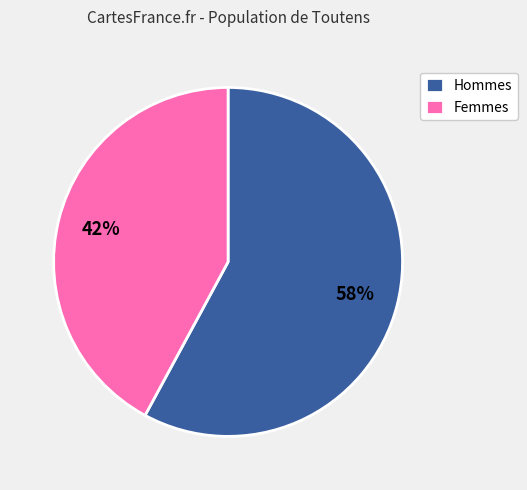

Which slice is the largest?

Hommes